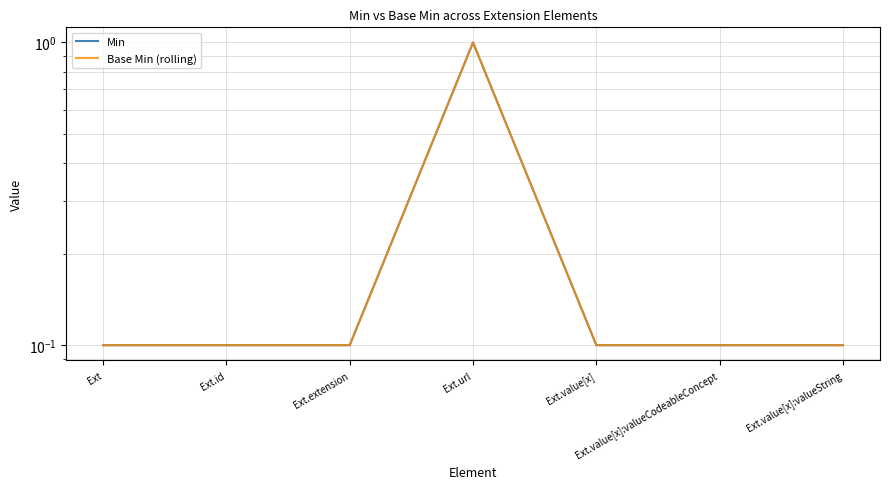

Reading left to right, list all the values displayed in this chart.

Min: Ext=0.1	Ext.id=0.1	Ext.extension=0.1	Ext.url=1.0	Ext.value[x]=0.1	Ext.value[x]:valueCodeableConcept=0.1	Ext.value[x]:valueString=0.1
Base Min (rolling): Ext=0.1	Ext.id=0.1	Ext.extension=0.1	Ext.url=1.0	Ext.value[x]=0.1	Ext.value[x]:valueCodeableConcept=0.1	Ext.value[x]:valueString=0.1